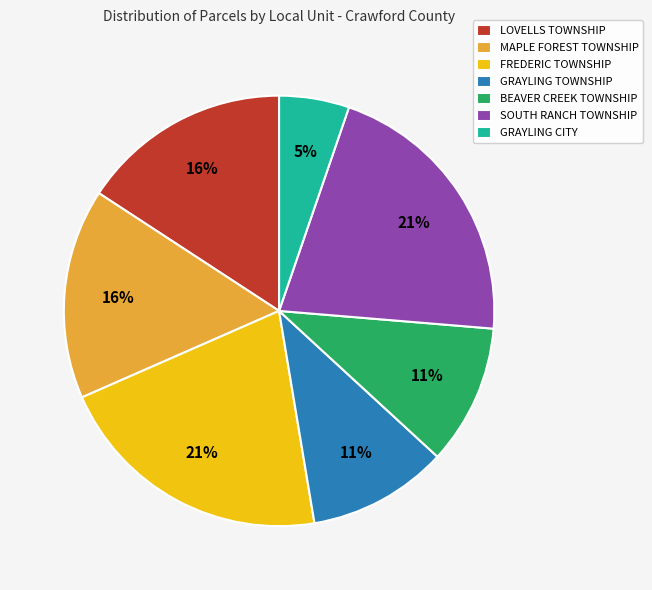

How many slices are in this pie chart?

7